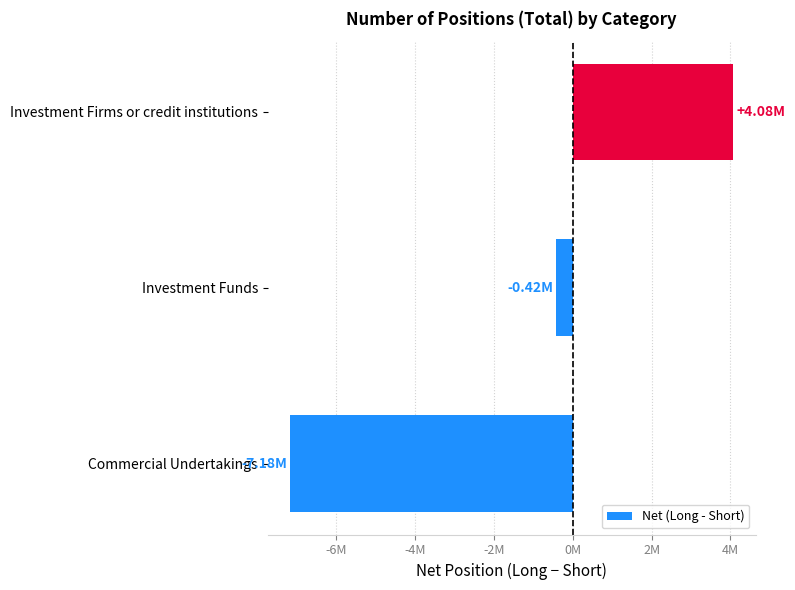

Are the bars horizontal?

Yes